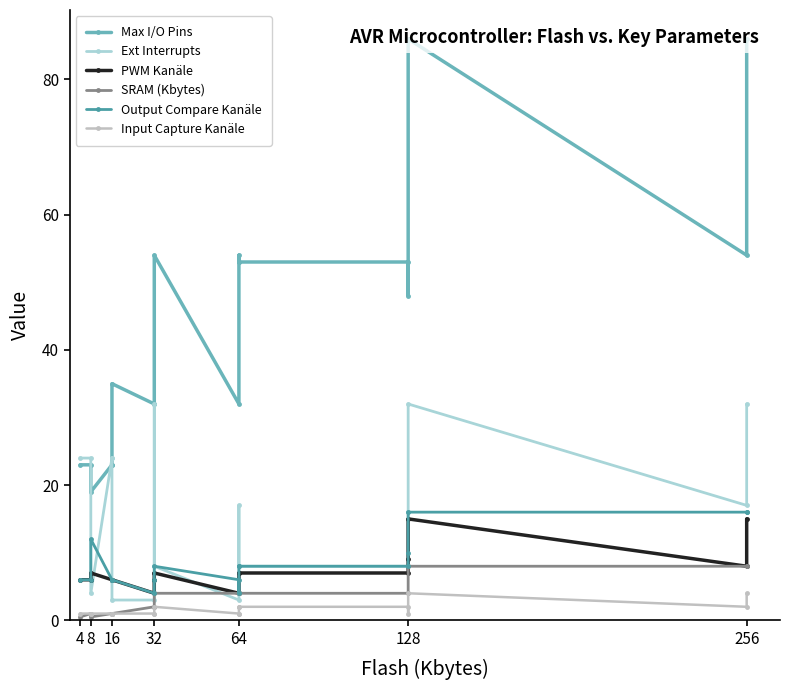

True or false: PWM Kanäle and SRAM (Kbytes) intersect in this chart.

False